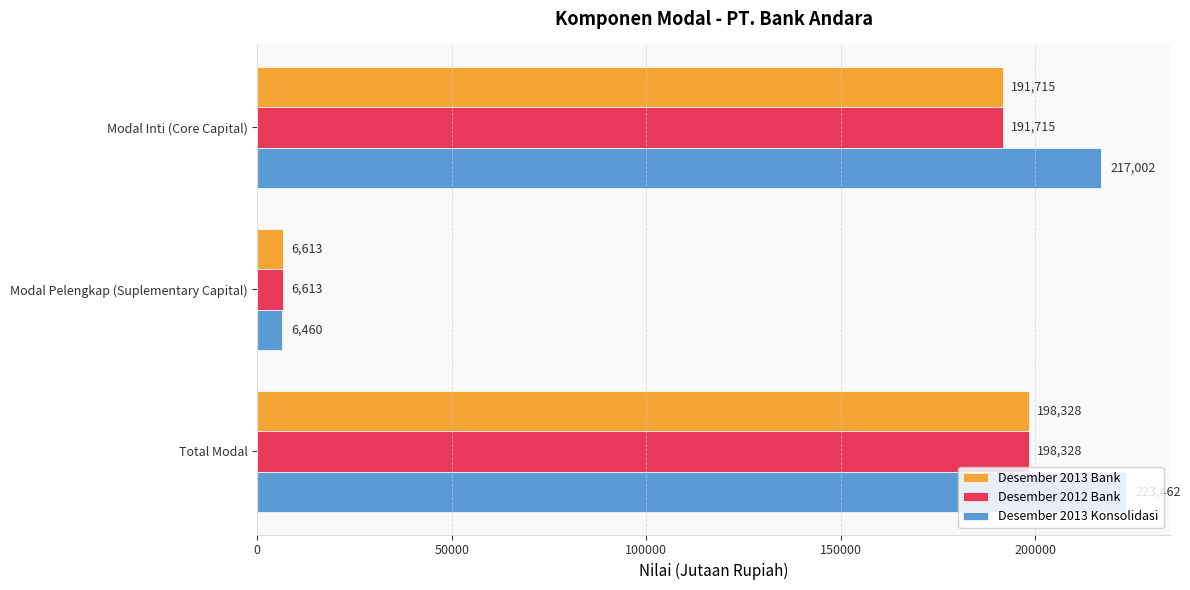

How many data points in Desember 2013 Konsolidasi are less than 217002?

1